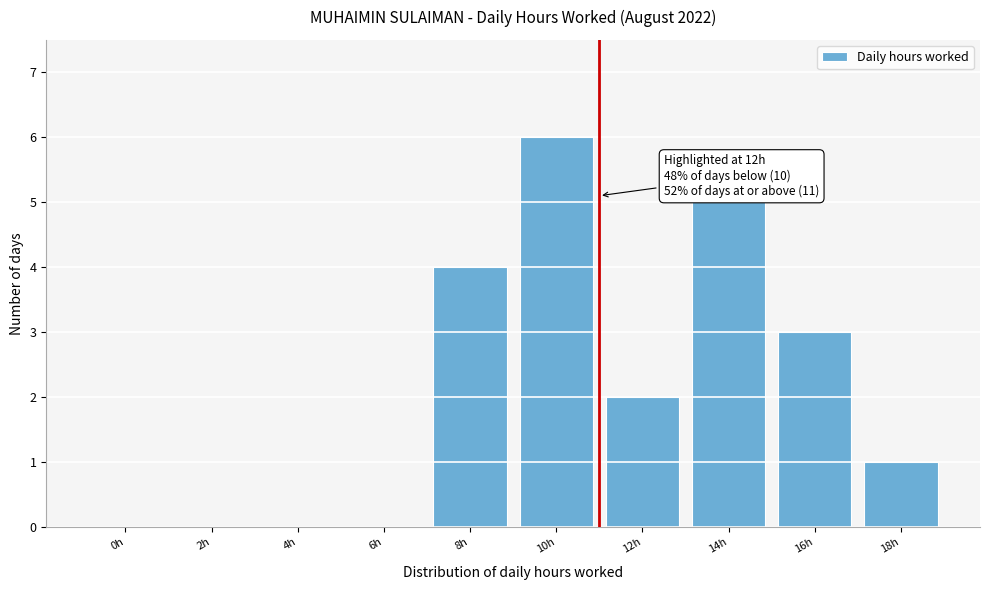

Reading left to right, transcribe all the data shown in this chart.

0h=0	2h=0	4h=0	6h=0	8h=4	10h=6	12h=2	14h=5	16h=3	18h=1